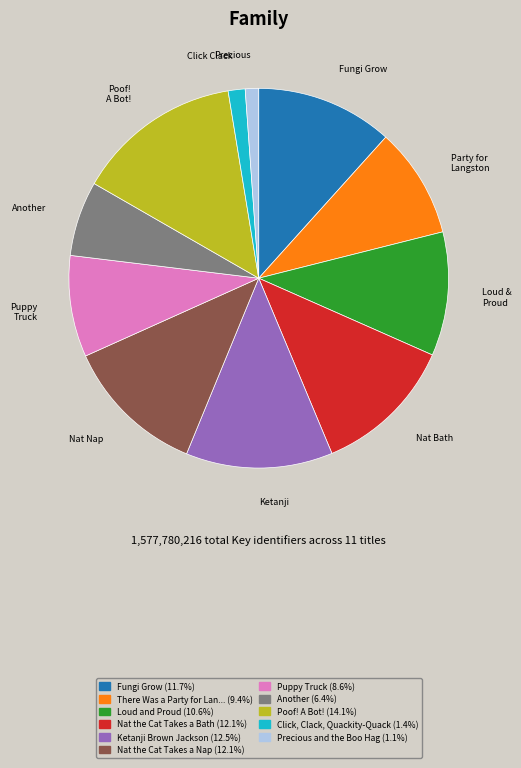

How many slices are in this pie chart?

11